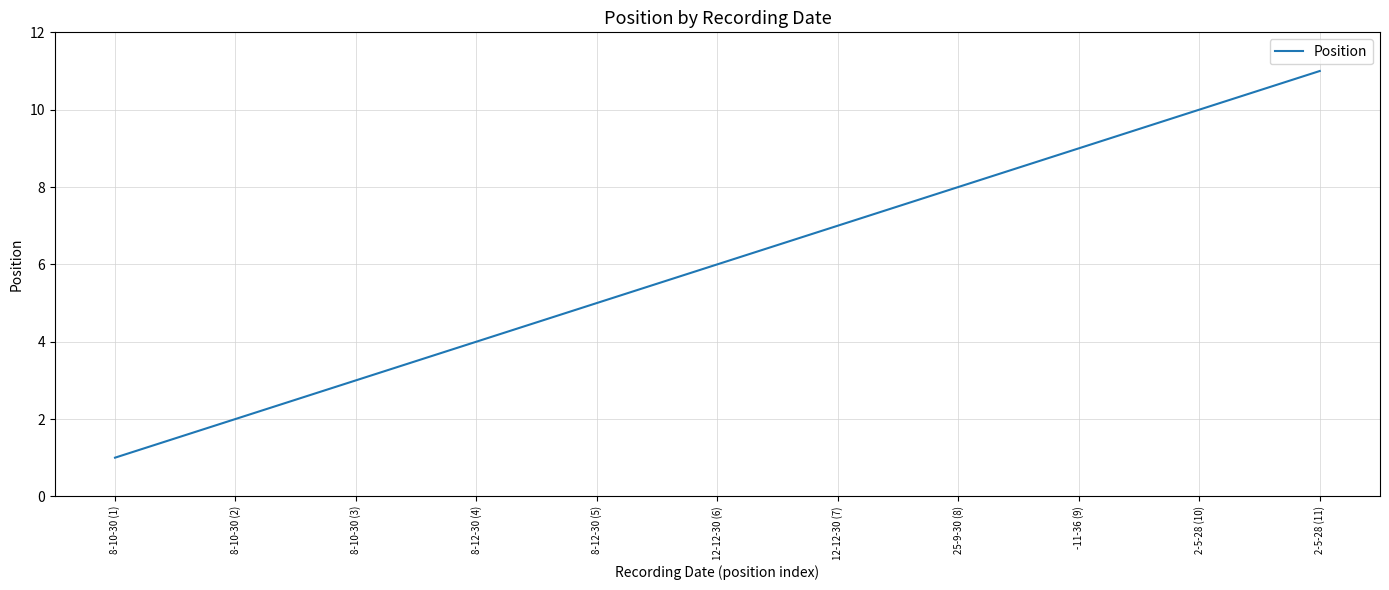

What position from the right is 8-10-30 (2)?

10